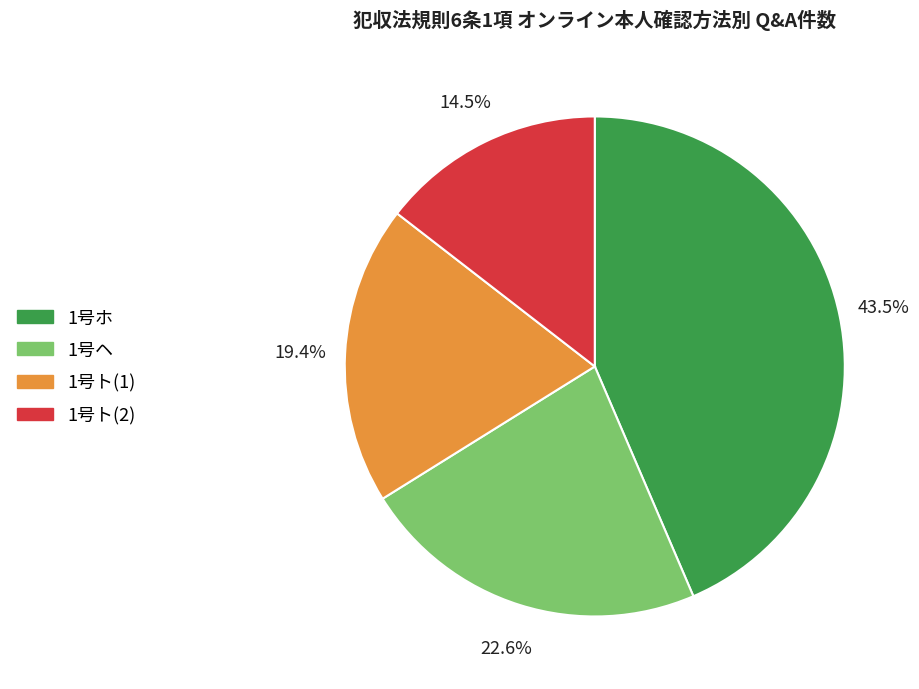

Which category has the biggest portion of the pie?

1号ホ